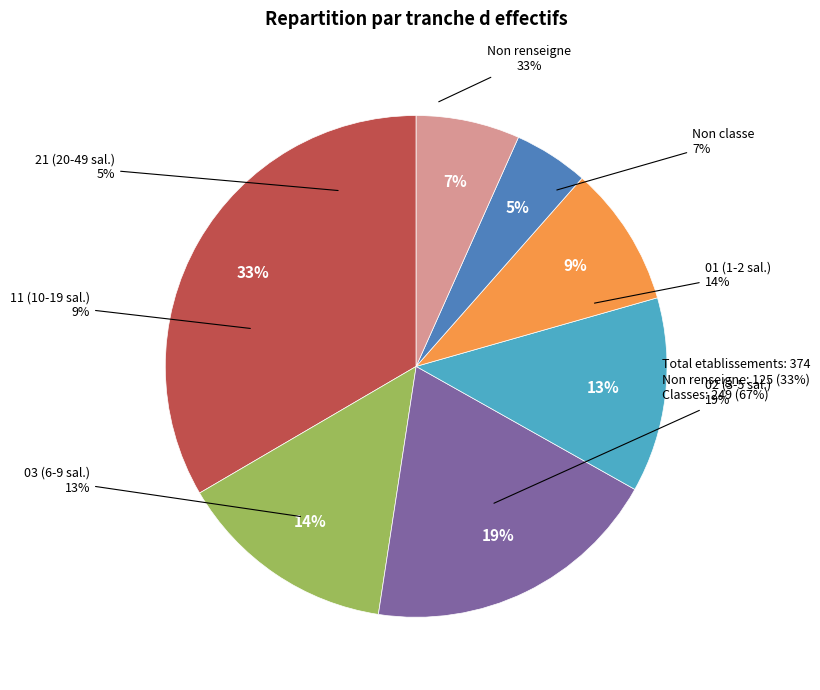

Is there any slice that represents more than half of the pie?

No